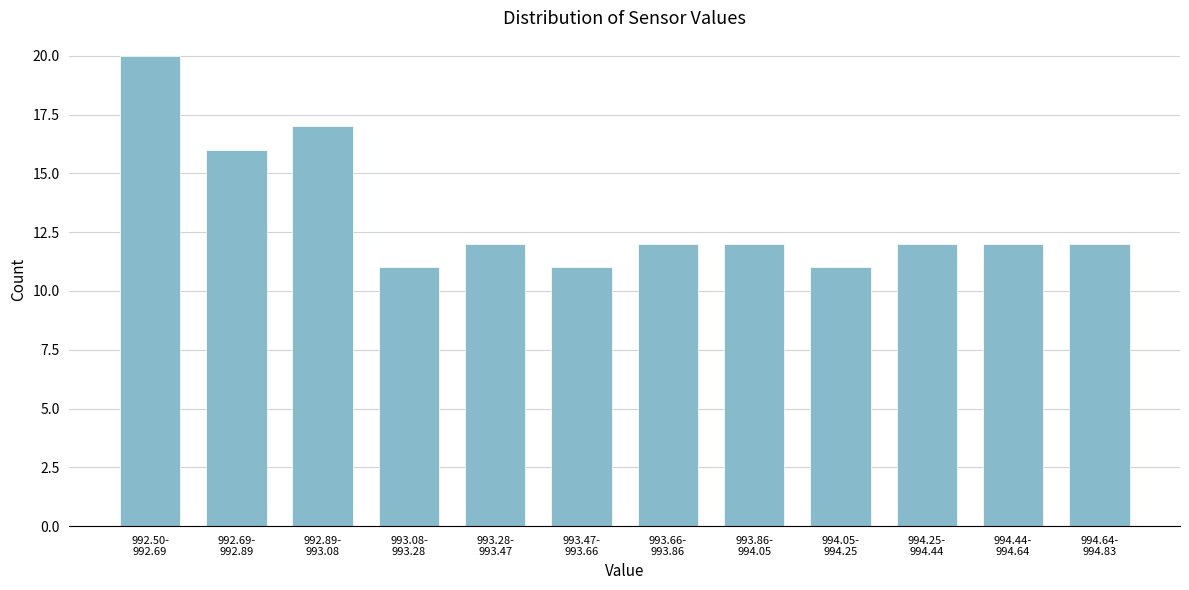

Reading left to right, list all the values displayed in this chart.

20	16	17	11	12	11	12	12	11	12	12	12